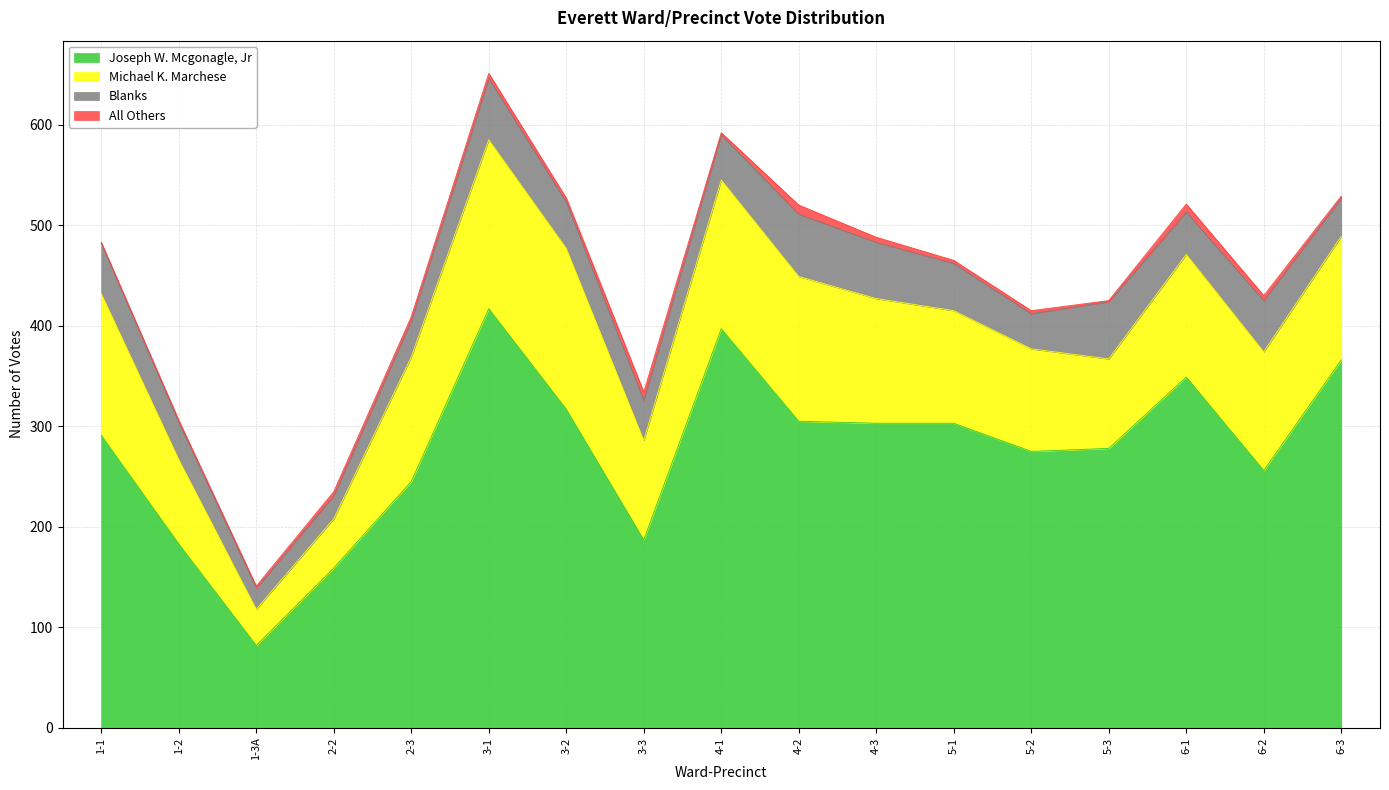

Which category has the lowest value in the All Others series?

1-1